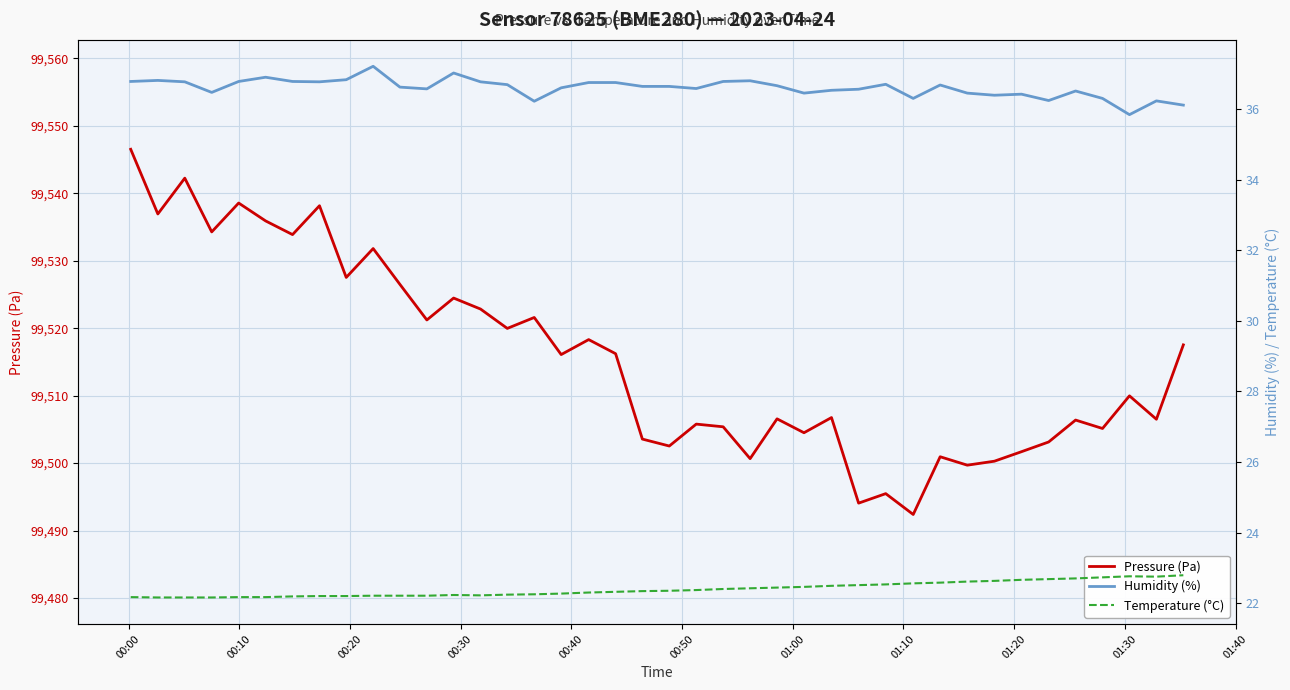

Where is Temperature (°C) nearest to the value 22?

00:10